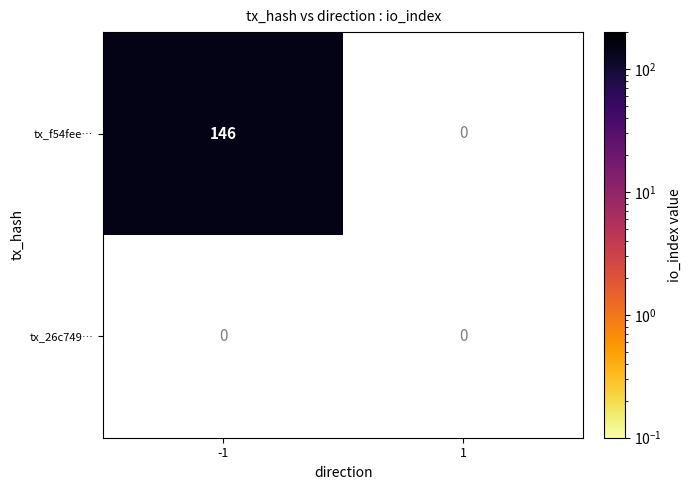

Is the value of 26c74972bed4f377eb51c8b5f4aa93e1cc9c220 at -1 greater than the value of f54fee10ac8a3a2044275117538cbf0c6eacb2a at 1?

No